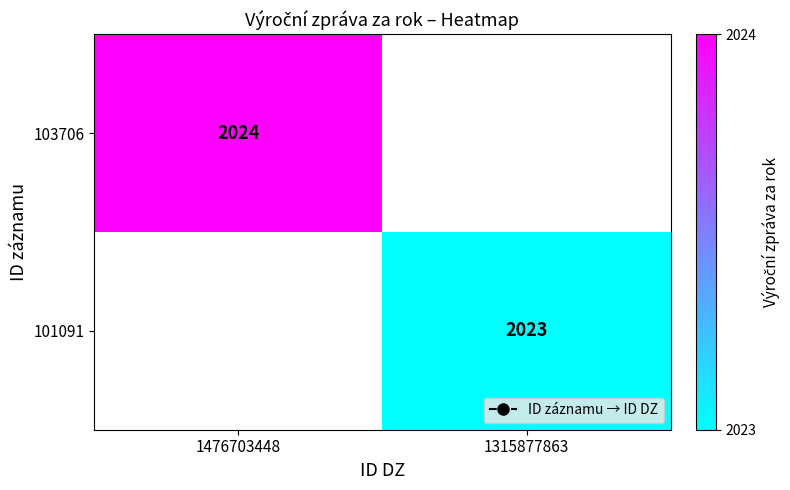

True or false: 103706 has a value of 3193 at 1476703448.

False